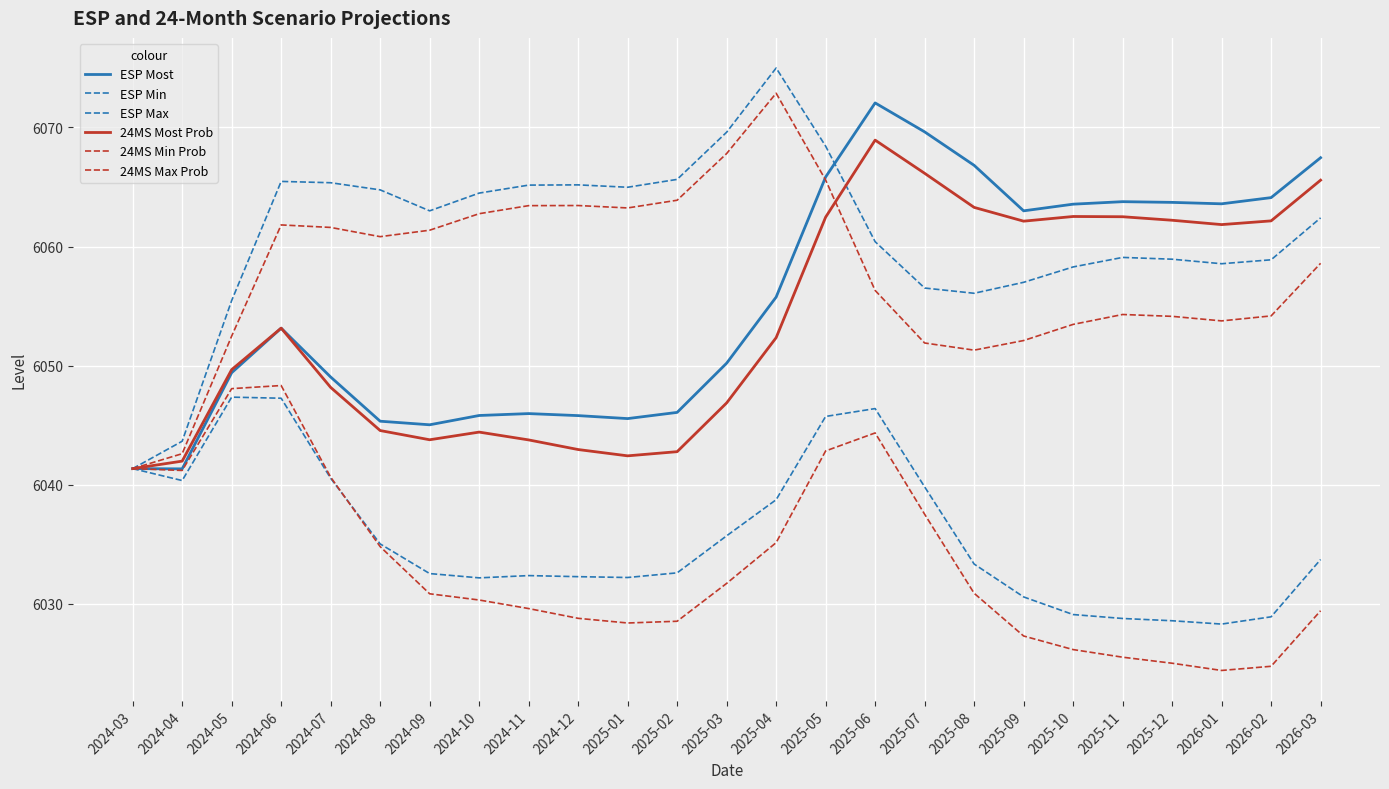

Does the chart have visible grid lines?

Yes